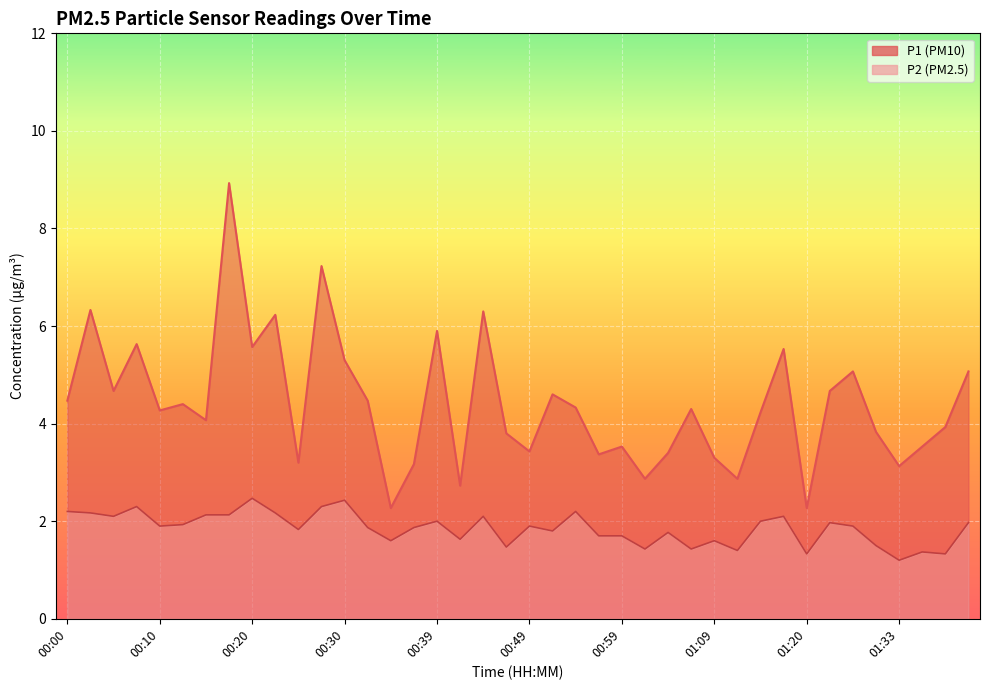

Reading left to right, transcribe all the data shown in this chart.

P1: 00:00=4.5	00:02=6.3	00:05=4.7	00:07=5.6	00:10=4.3	00:12=4.4	00:15=4.1	00:17=8.9	00:20=5.6	00:22=6.2	00:25=3.2	00:27=7.2	00:30=5.3	00:32=4.5	00:35=2.3	00:37=3.2	00:39=5.9	00:42=2.7	00:44=6.3	00:47=3.8	00:49=3.4	00:52=4.6	00:54=4.3	00:57=3.4	00:59=3.5	01:02=2.9	01:04=3.4	01:07=4.3	01:09=3.3	01:12=2.9	01:15=4.2	01:17=5.5	01:20=2.3	01:26=4.7	01:28=5.1	01:31=3.8	01:33=3.1	01:36=3.5	01:38=3.9	01:41=5.1
P2: 00:00=2.2	00:02=2.2	00:05=2.1	00:07=2.3	00:10=1.9	00:12=1.9	00:15=2.1	00:17=2.1	00:20=2.5	00:22=2.2	00:25=1.8	00:27=2.3	00:30=2.4	00:32=1.9	00:35=1.6	00:37=1.9	00:39=2.0	00:42=1.6	00:44=2.1	00:47=1.5	00:49=1.9	00:52=1.8	00:54=2.2	00:57=1.7	00:59=1.7	01:02=1.4	01:04=1.8	01:07=1.4	01:09=1.6	01:12=1.4	01:15=2.0	01:17=2.1	01:20=1.3	01:26=2.0	01:28=1.9	01:31=1.5	01:33=1.2	01:36=1.4	01:38=1.3	01:41=2.0